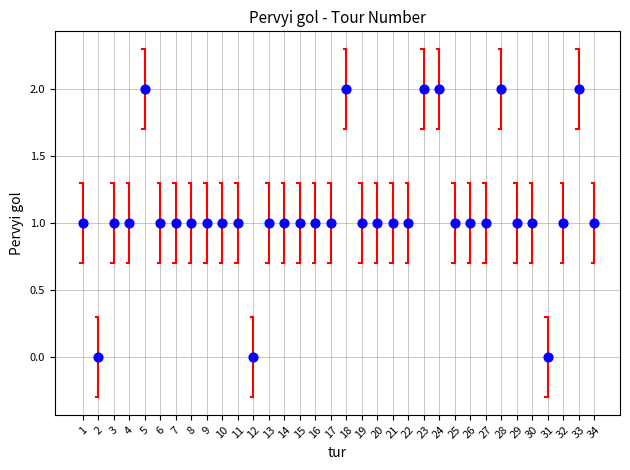

What is the range of X values (max minus min)?

33